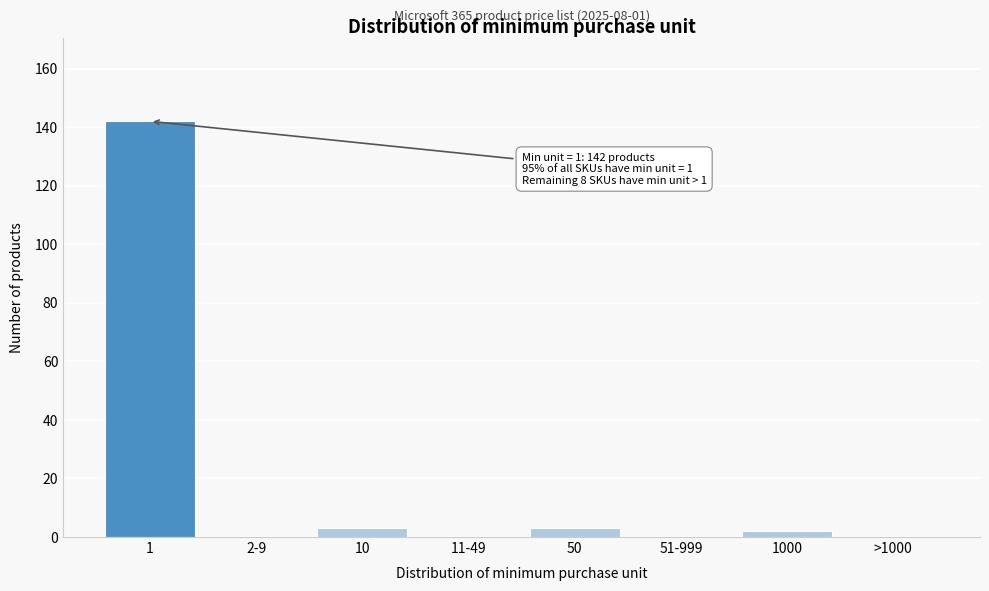

Reading left to right, what are all the values shown in this chart?

1=142	2-9=0	10=3	11-49=0	50=3	51-999=0	1000=2	>1000=0